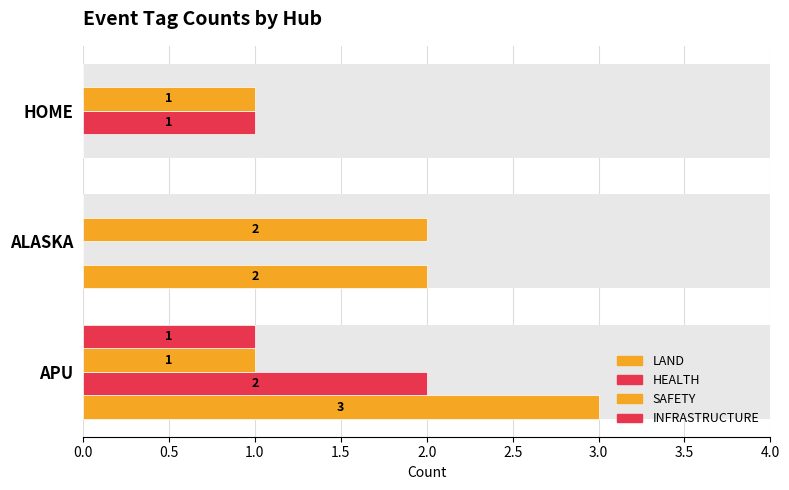

How many categories are shown in the chart?

3